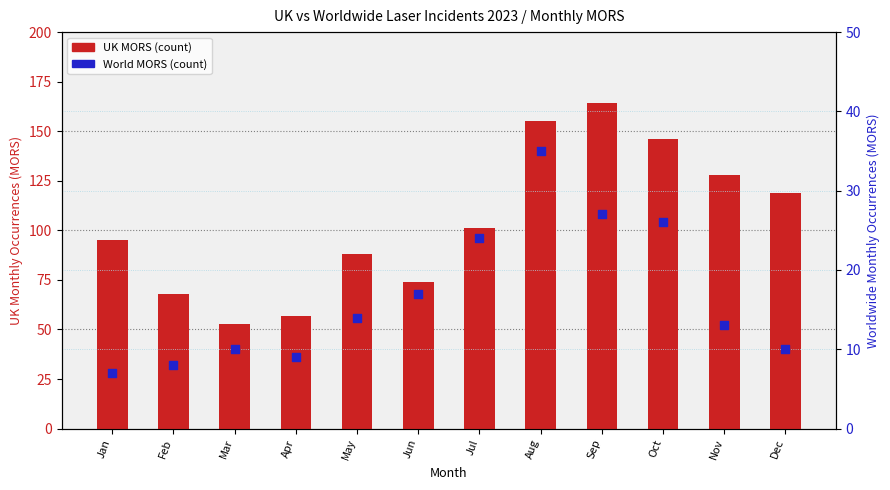

Which series reaches the minimum Y coordinate?

World MORS (count)